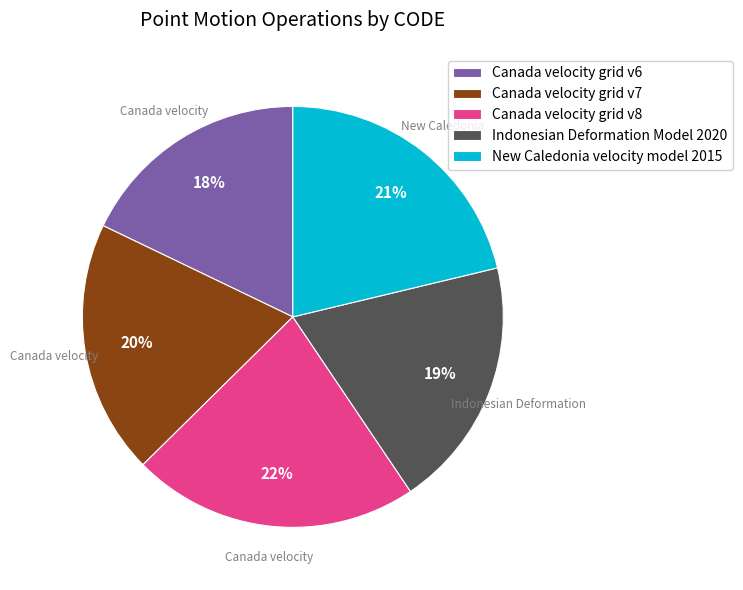

Which slice is the smallest?

Canada velocity grid v6